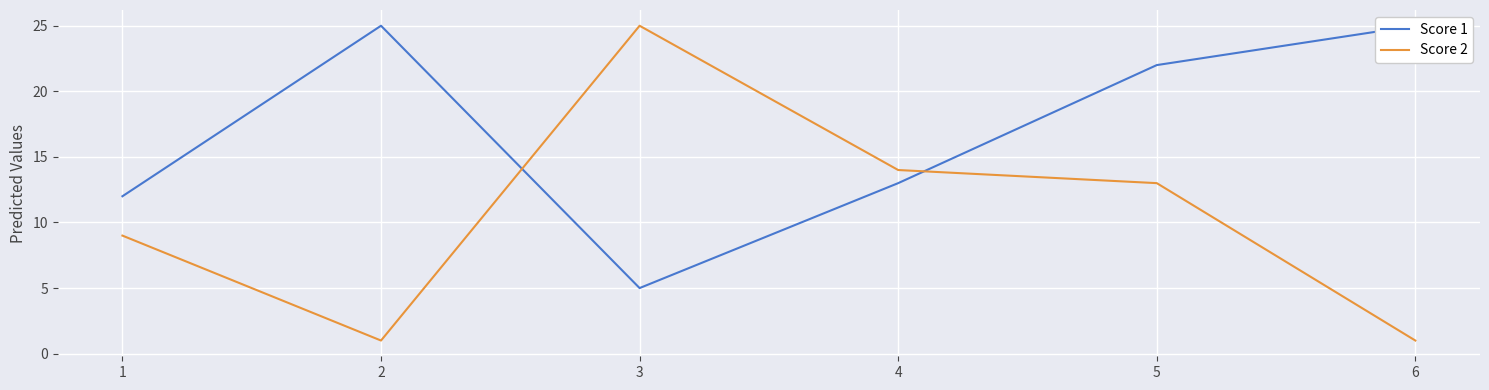

What is the value of the Score 2 point at the 4th from the left?

14